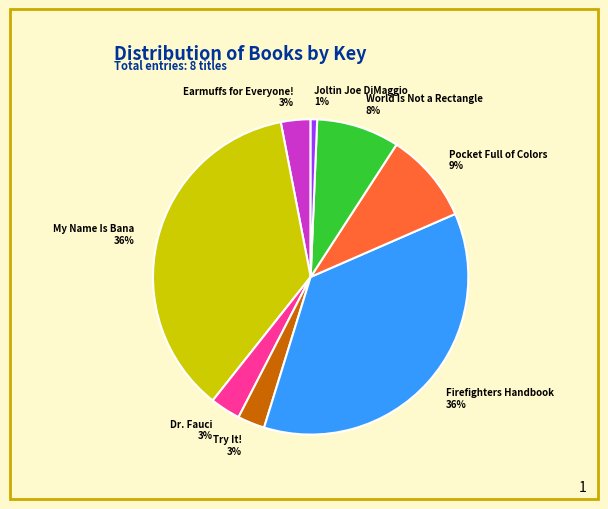

What is the smallest slice in the pie chart?

Joltin Joe DiMaggio